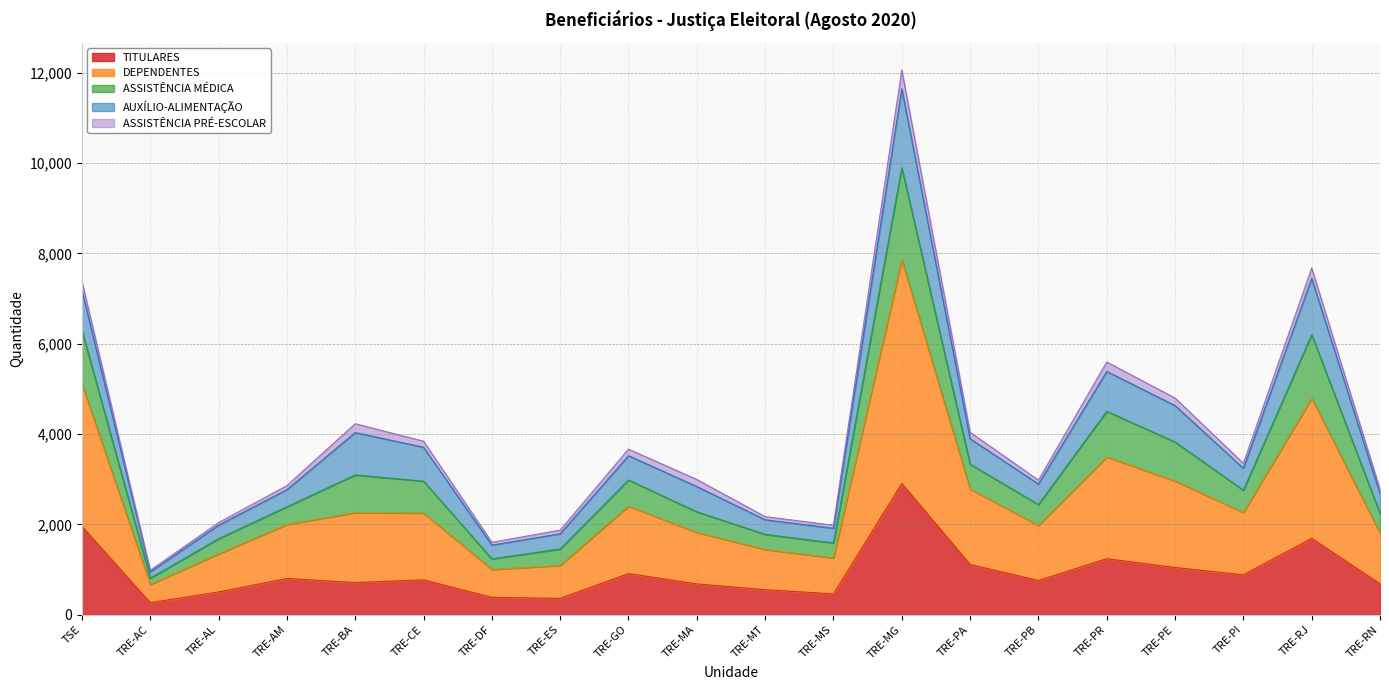

What is the maximum value for TITULARES?

2906